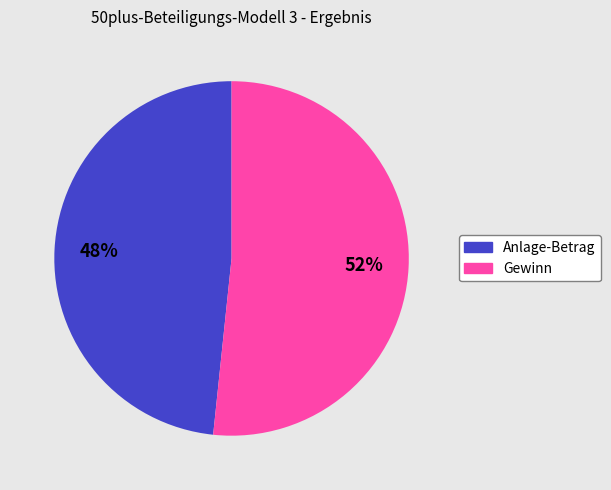

The Gewinn slice represents 61% of the pie. True or false?

False